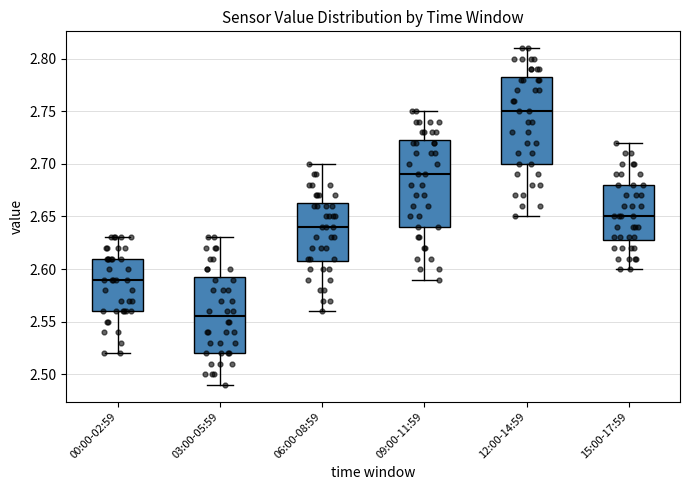

Reading left to right, read every box against the y-axis: the position of its median line, the range the box covers, and the ends of its whiskers. The values are not printed on the chart, so give them approximately, as read against the axis.

00:00-02:59: median 2.590, box 2.560 to 2.610, whiskers 2.520 to 2.630
03:00-05:59: median 2.555, box 2.520 to 2.595, whiskers 2.490 to 2.630
06:00-08:59: median 2.640, box 2.610 to 2.665, whiskers 2.560 to 2.700
09:00-11:59: median 2.690, box 2.640 to 2.725, whiskers 2.590 to 2.750
12:00-14:59: median 2.750, box 2.700 to 2.785, whiskers 2.650 to 2.810
15:00-17:59: median 2.650, box 2.630 to 2.680, whiskers 2.600 to 2.720